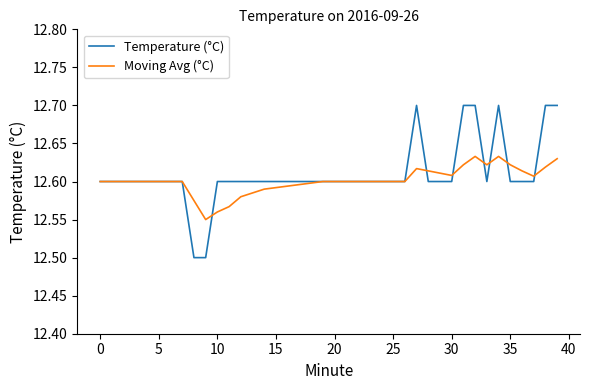

Rank the series by their maximum value, from highest to lowest.

Temperature (°C), Moving Avg (°C)